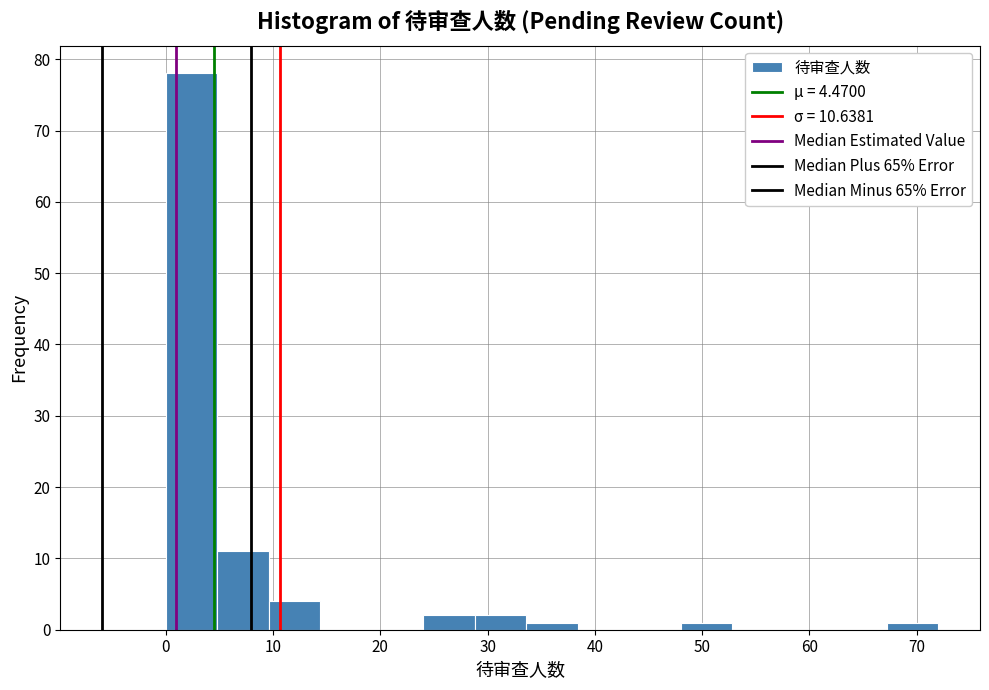

Reading left to right, transcribe this chart: for each bar, give the range it covers on the x-axis and its height. Neither the bar edges nor the heights are printed on the chart, so give them approximately, as read against the axes.

0.0 to 4.8: 78
4.8 to 9.6: 11
9.6 to 14.4: 4
14.4 to 19.2: 0
19.2 to 24.0: 0
24.0 to 28.8: 2
28.8 to 33.6: 2
33.6 to 38.4: 1
38.4 to 43.2: 0
43.2 to 48.0: 0
48.0 to 52.8: 1
52.8 to 57.6: 0
57.6 to 62.4: 0
62.4 to 67.2: 0
67.2 to 72.0: 1